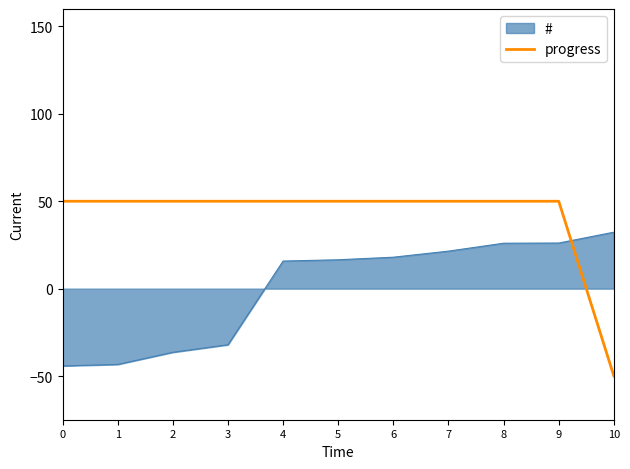

Which category has the lowest value across all series?

10